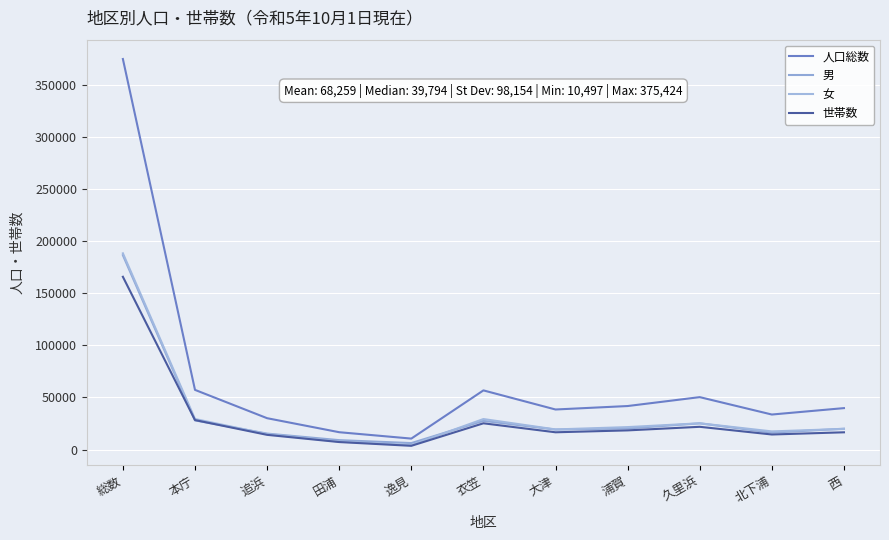

True or false: 女 has a value of 15034 at 本庁.

False